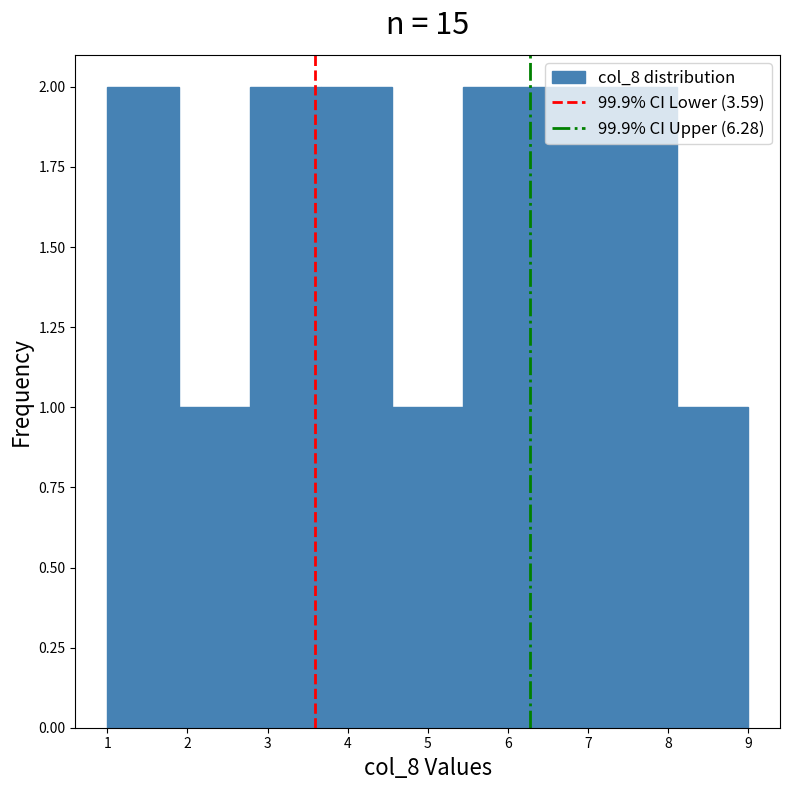

Reading left to right, list every bar in this chart as the range it spans on the x-axis followed by its height. Neither the bar edges nor the heights are printed on the chart, so give them approximately, as read against the axes.

1.0 to 1.9: 2
1.9 to 2.8: 1
2.8 to 3.7: 2
3.7 to 4.6: 2
4.6 to 5.4: 1
5.4 to 6.3: 2
6.3 to 7.2: 2
7.2 to 8.1: 2
8.1 to 9.0: 1